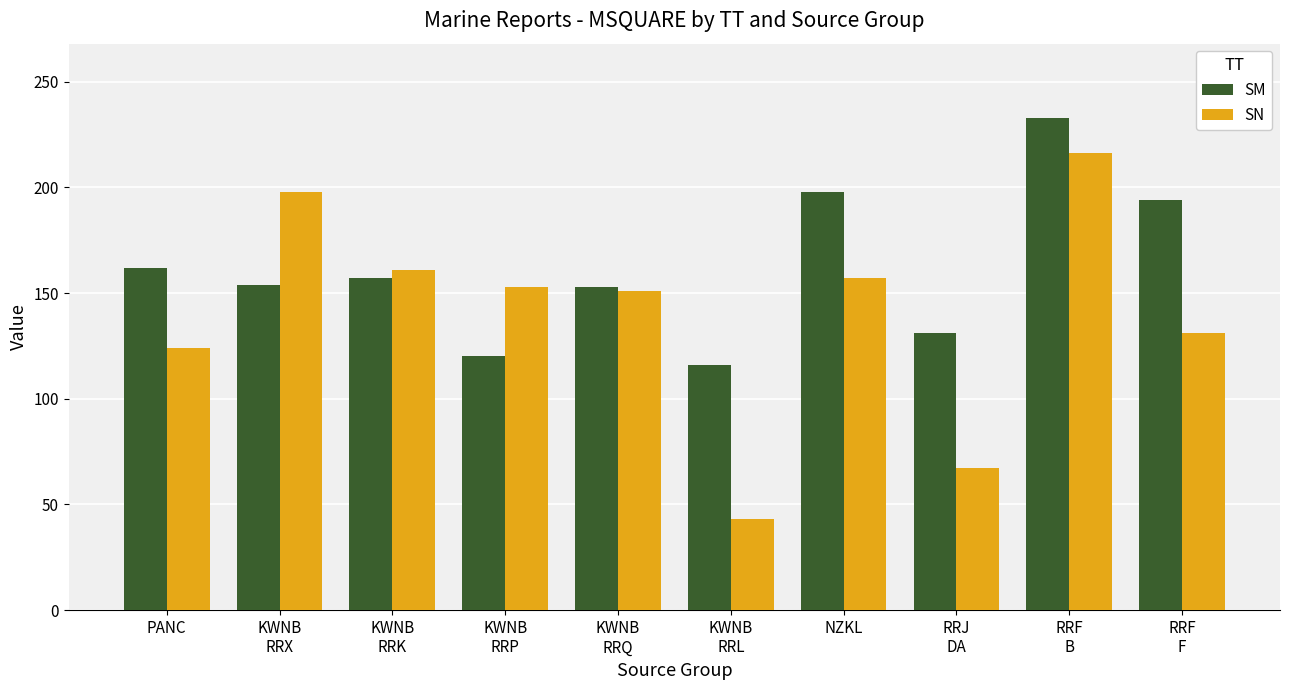

What is the smallest value displayed?

43